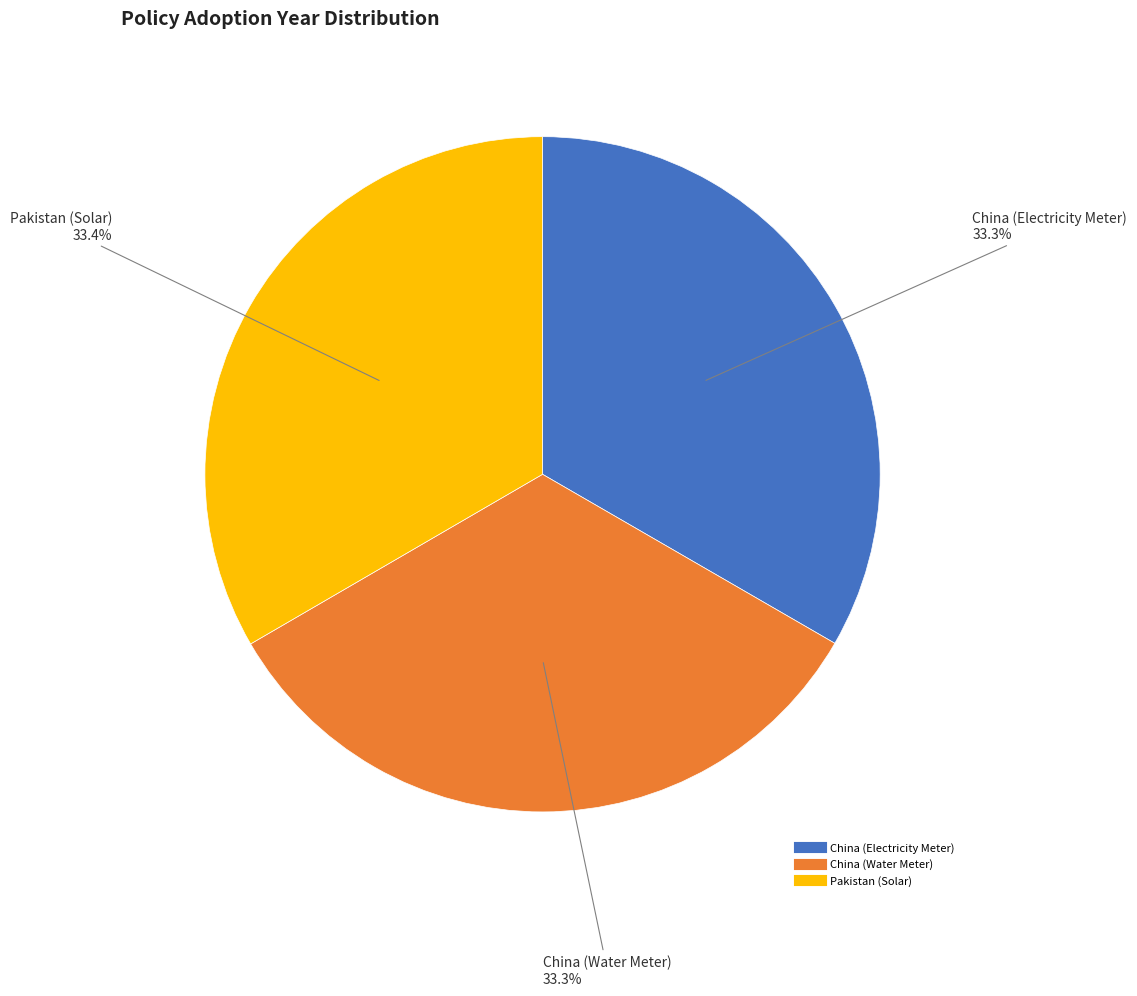

Is it true that China (Water Meter) is 42% of the pie?

False